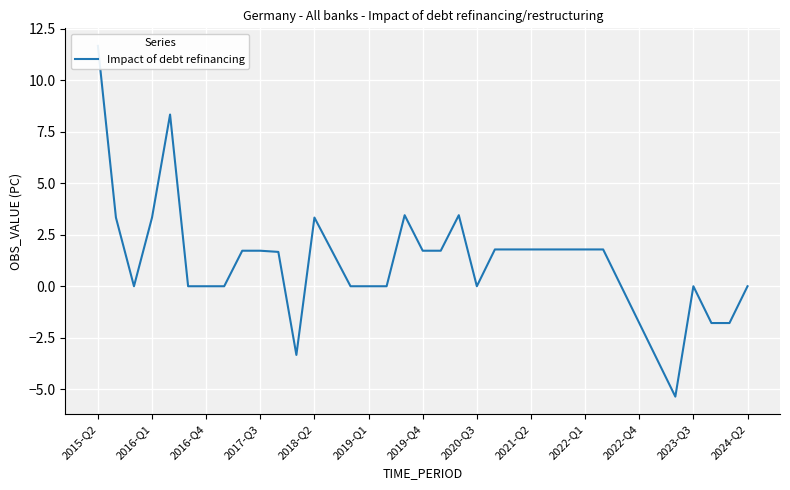

What is the maximum value shown in the chart?

11.7